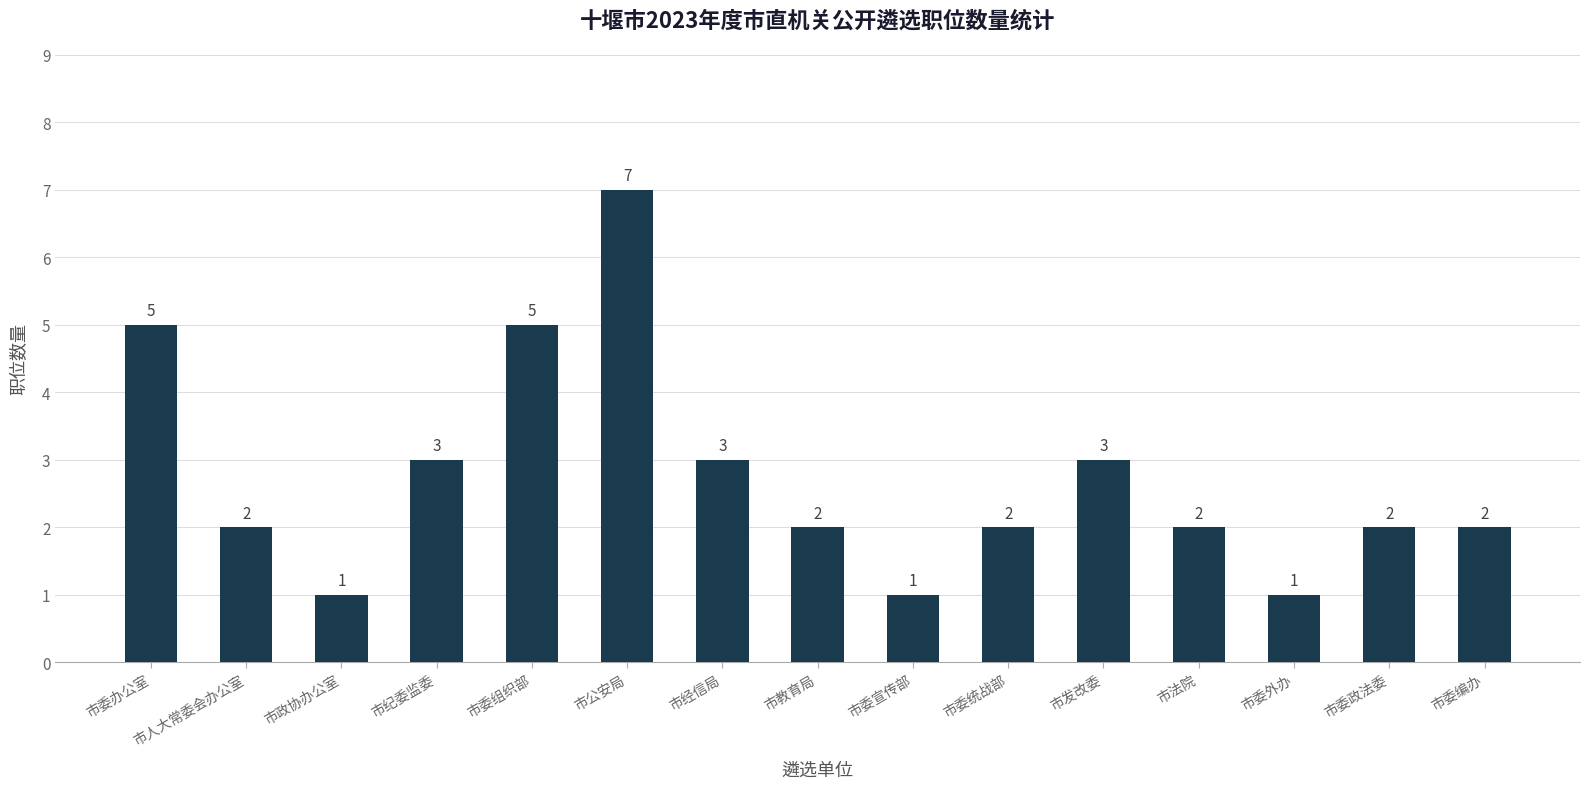

What is the greatest value displayed?

7